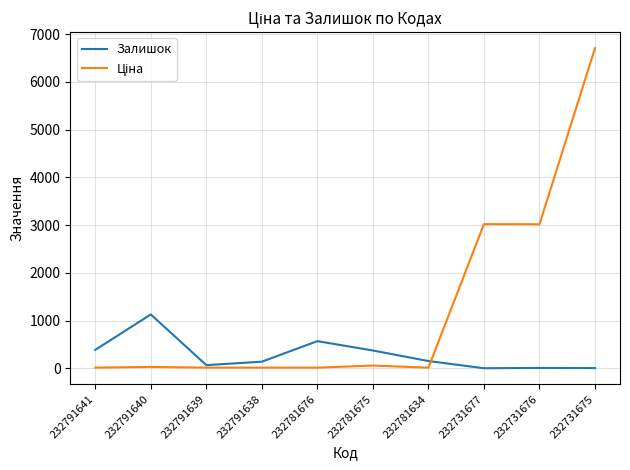

Which category has the highest value across all series?

232731675